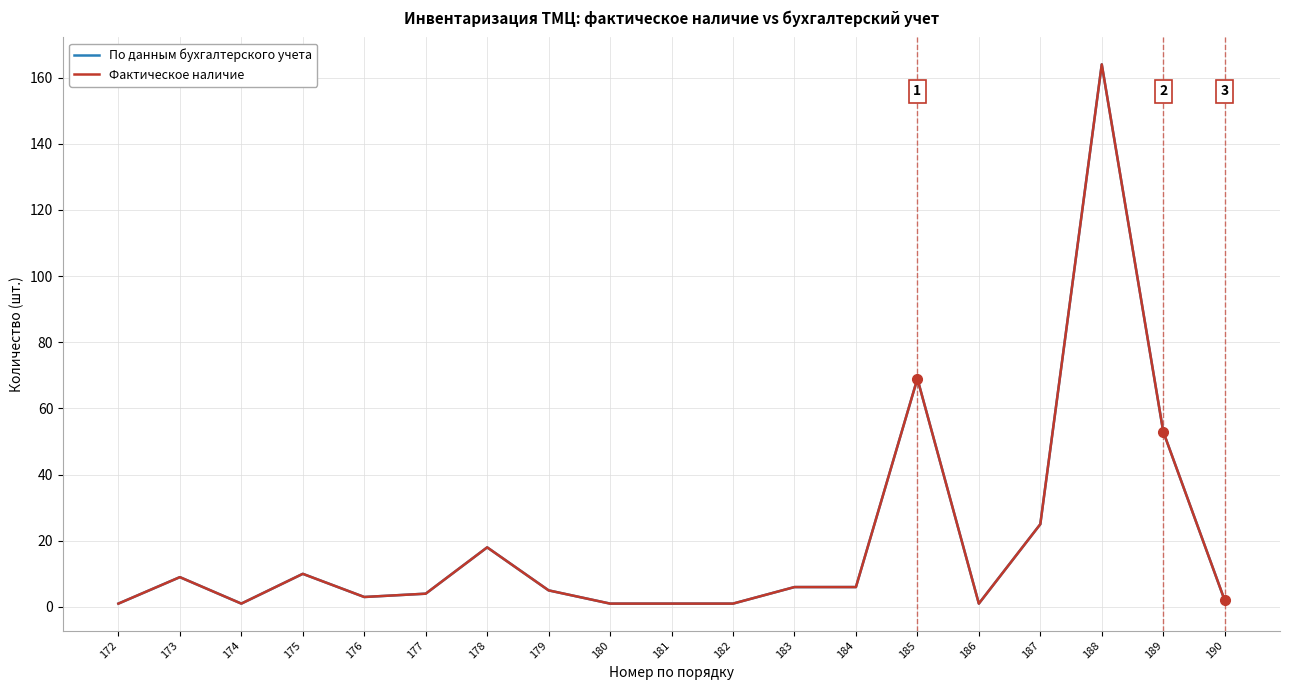

At how many categories does at least one series exceed 97?

1